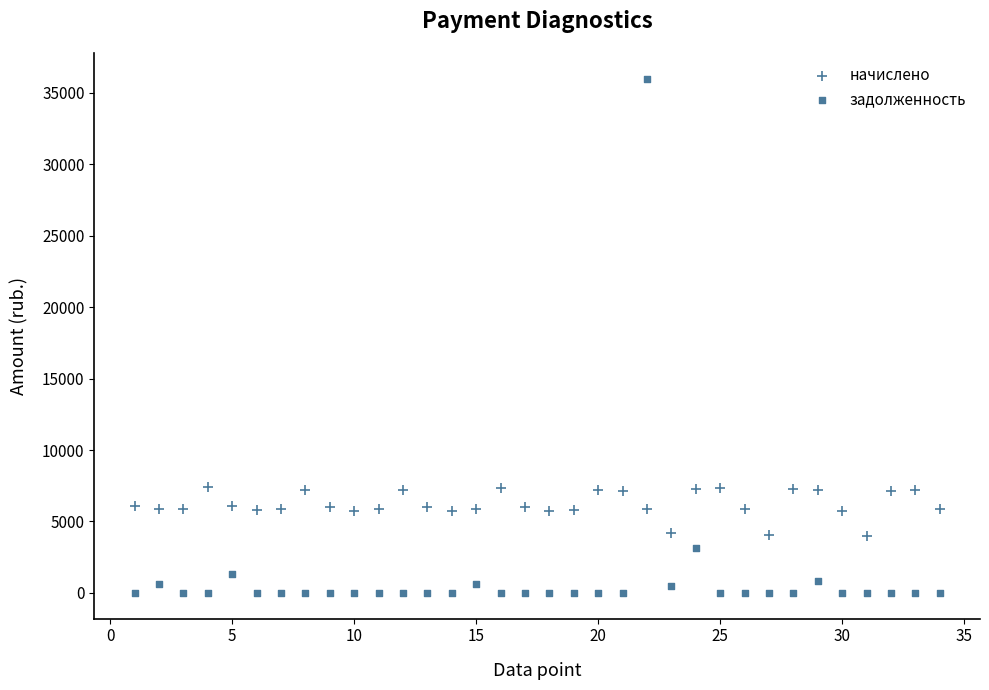

How many data points are displayed?

68